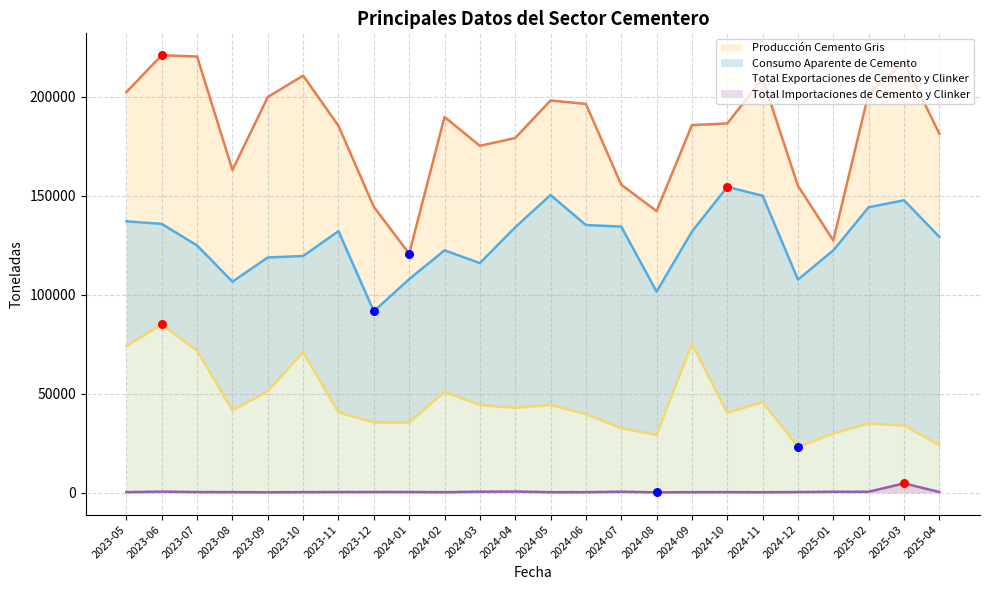

At which category is the sum across all series the highest?

2023-06